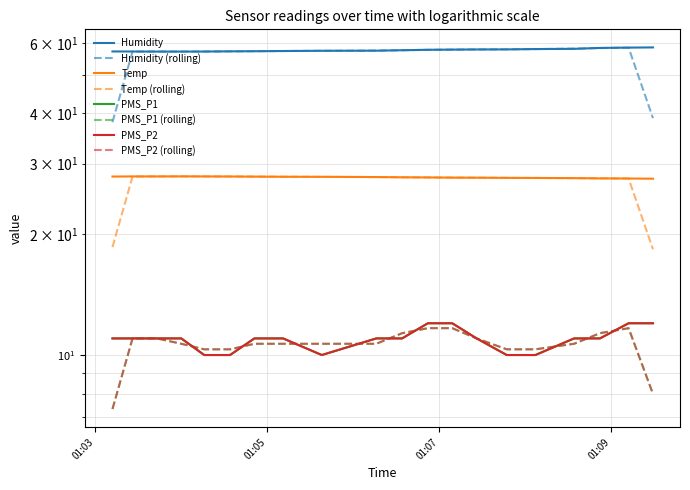

How many data points does each series have?

20